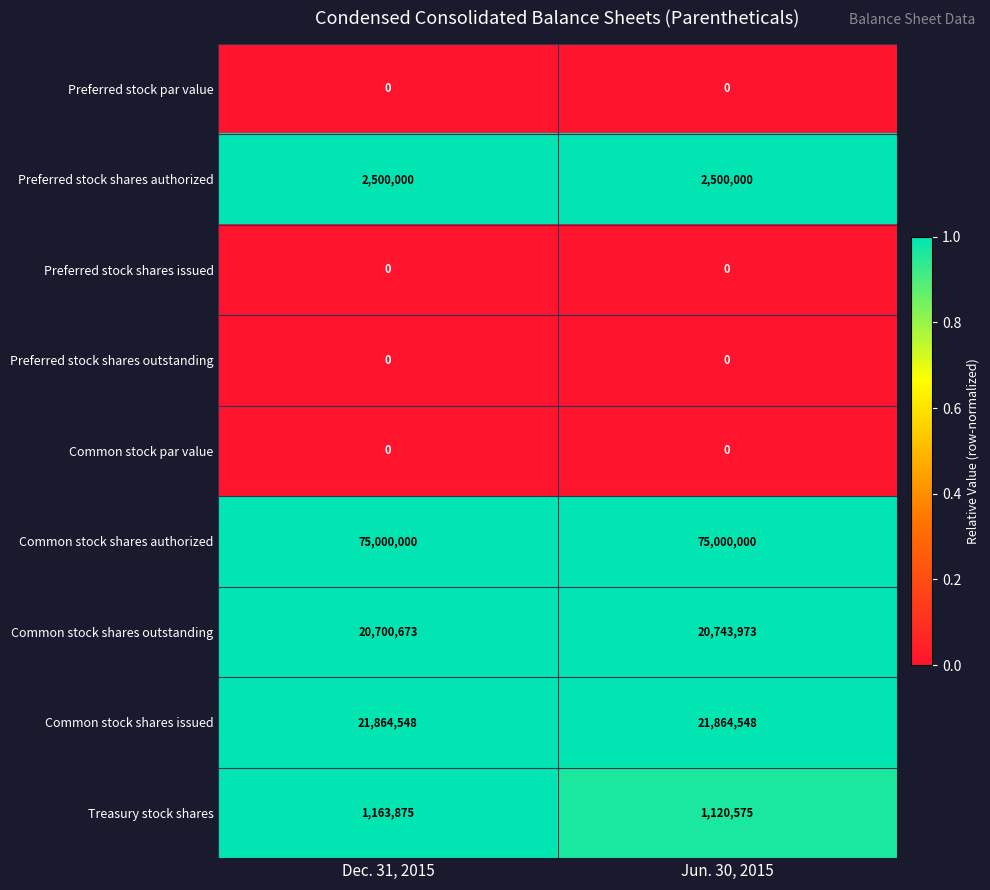

At which label does Treasury stock shares reach its peak?

Dec. 31, 2015